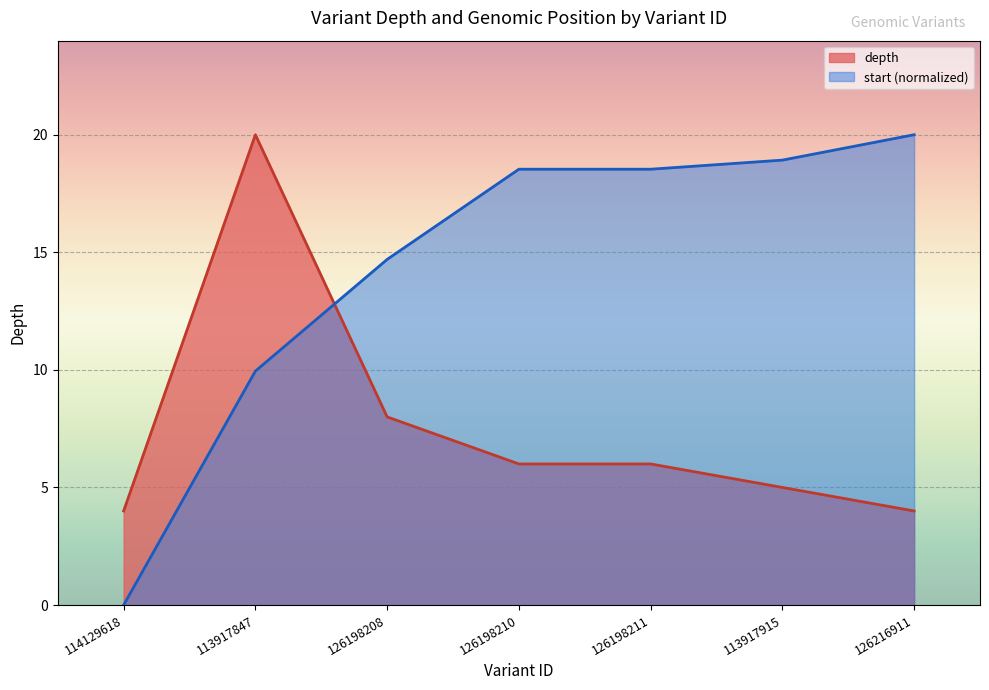

Reading left to right, list all the values displayed in this chart.

depth: 4.0	20.0	8.0	6.0	6.0	5.0	4.0
start: 0.0	9.9	14.7	18.5	18.5	18.9	20.0